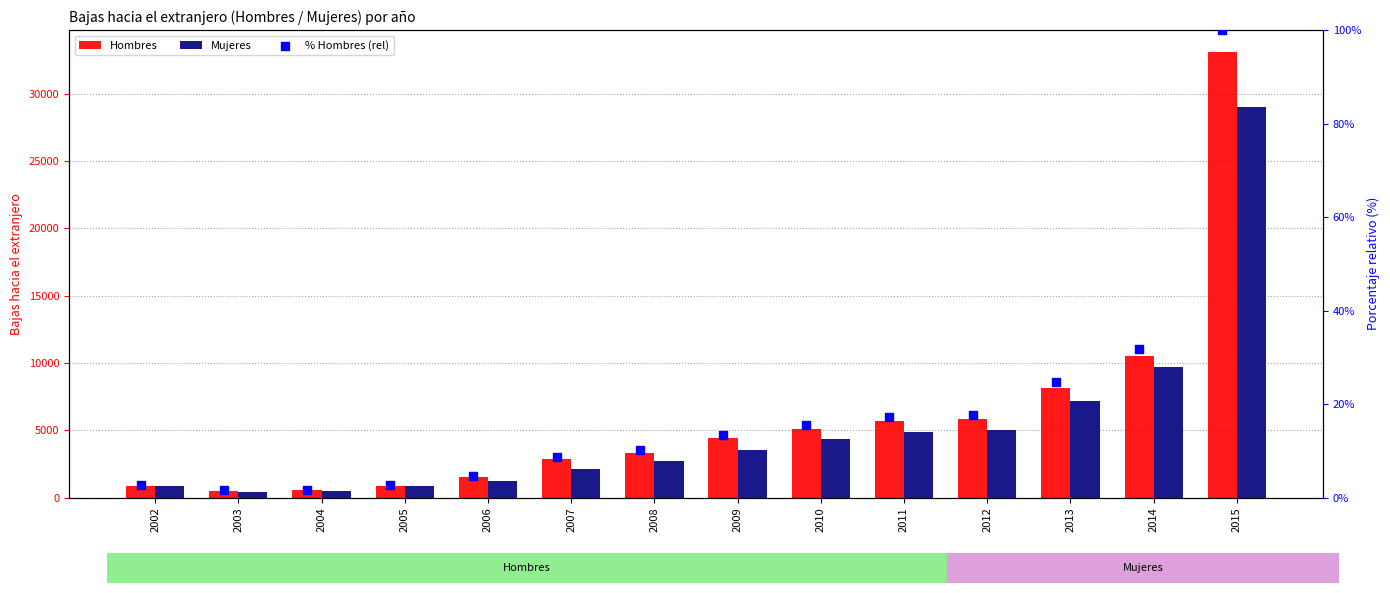

Which series contains the lowest Y value?

% Hombres (rel)